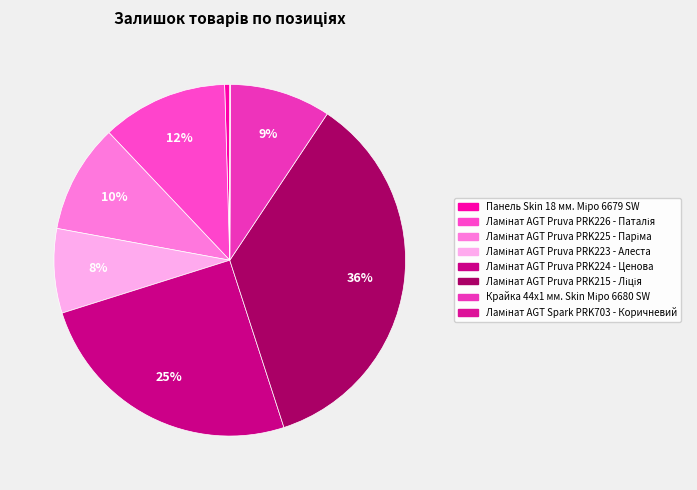

Between Ламінат AGT Pruva PRK224 - Ценова and Ламінат AGT Spark PRK703 - Коричневий, which is larger?

Ламінат AGT Pruva PRK224 - Ценова